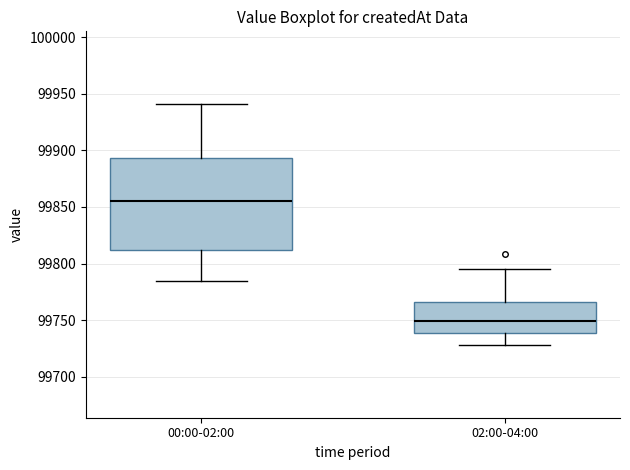

Reading left to right, read every box against the y-axis: the position of its median line, the range the box covers, and the ends of its whiskers. The values are not printed on the chart, so give them approximately, as read against the axis.

00:00-02:00: median 99855, box 99810 to 99895, whiskers 99785 to 99940
02:00-04:00: median 99750, box 99740 to 99765, whiskers 99730 to 99795